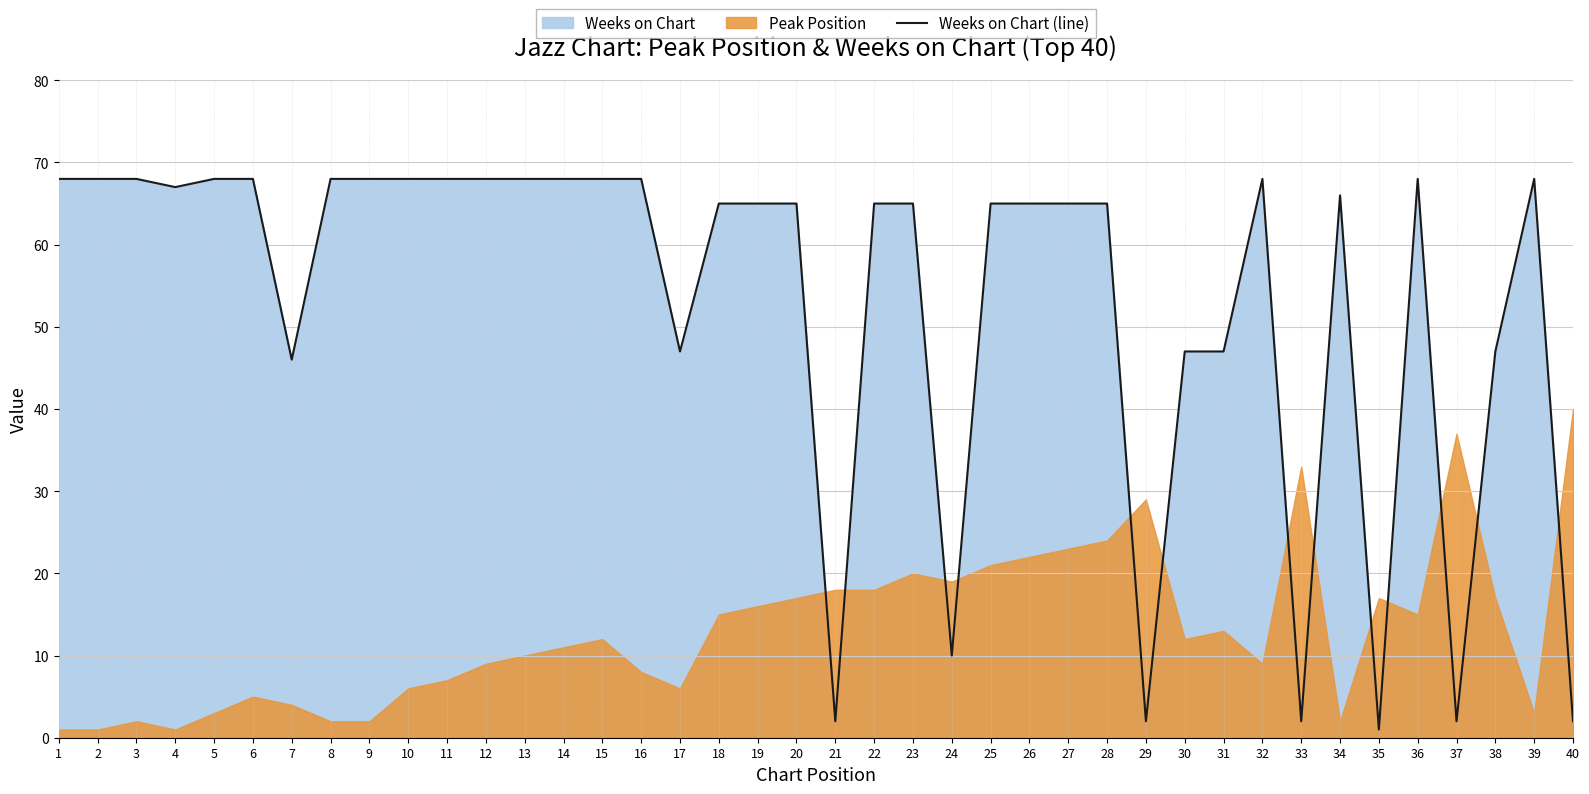

Reading right to left, what are all the values shown in this chart?

2	68	47	2	68	1	66	2	68	47	47	2	65	65	65	65	10	65	65	2	65	65	65	47	68	68	68	68	68	68	68	68	68	46	68	68	67	68	68	68